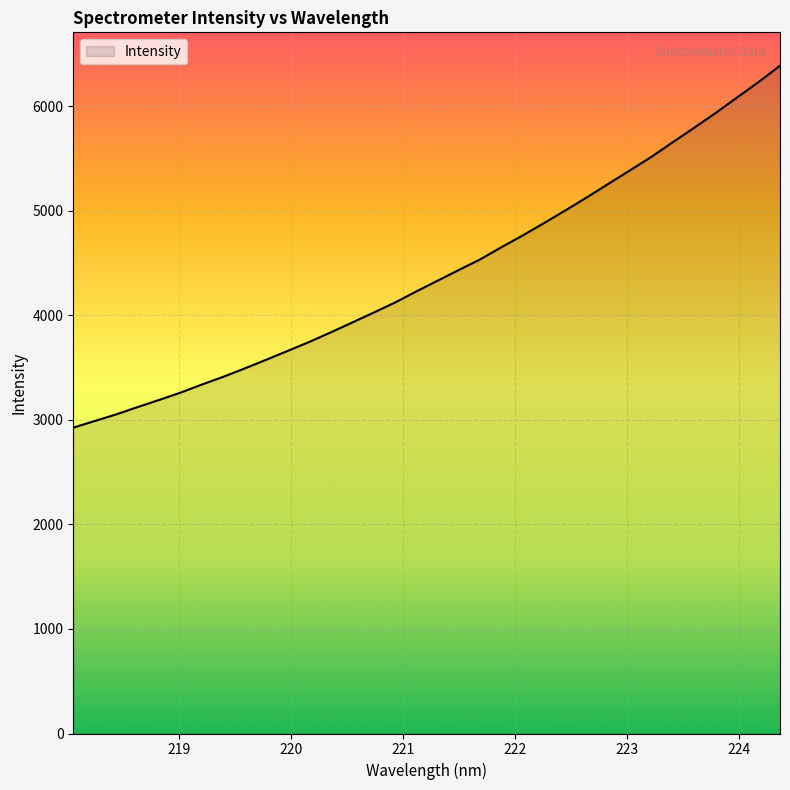

What is the smallest value displayed?

2925.5